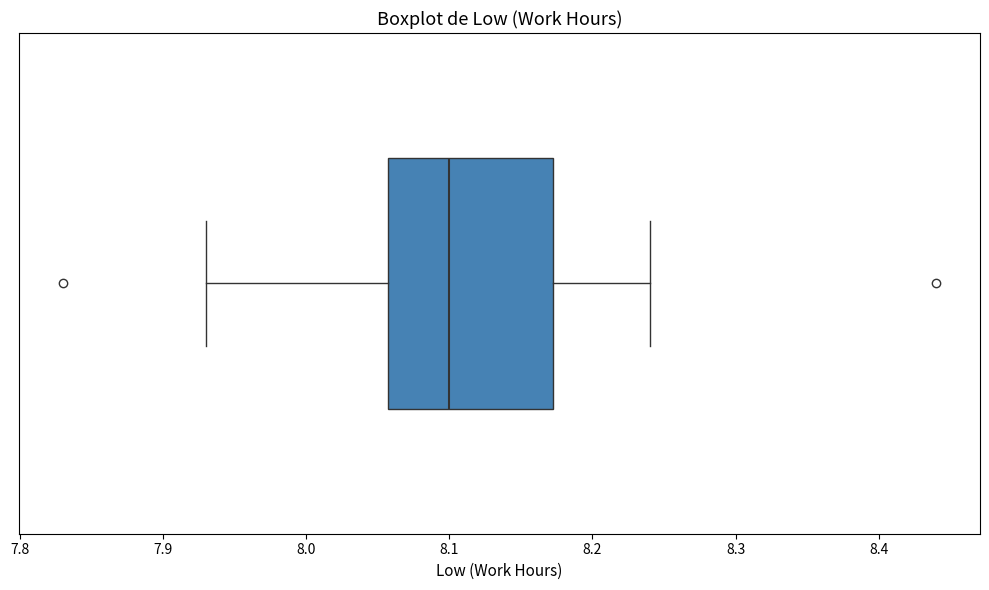

Read this box plot against the x-axis: the position of the median line, the range covered by the box, and the ends of both whiskers. The values are not printed on the chart, so give them approximately, as read against the axis.

median 8.10, box 8.06 to 8.17, whiskers 7.93 to 8.24